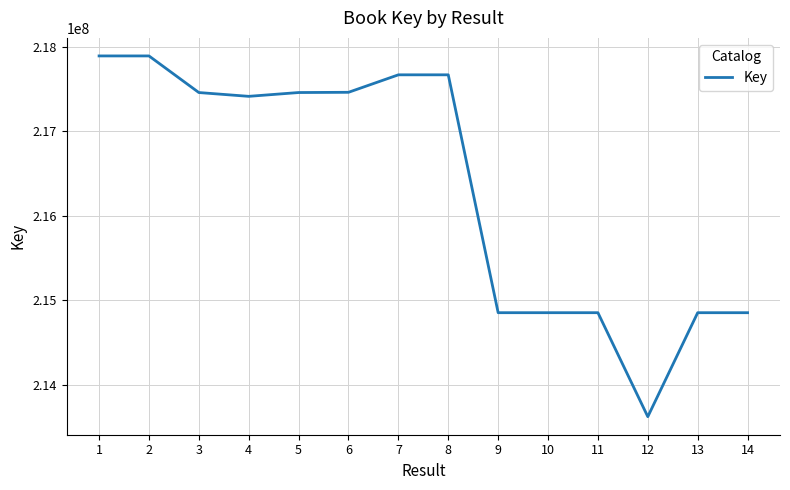

What is the change in value from 9 to 10?

+41